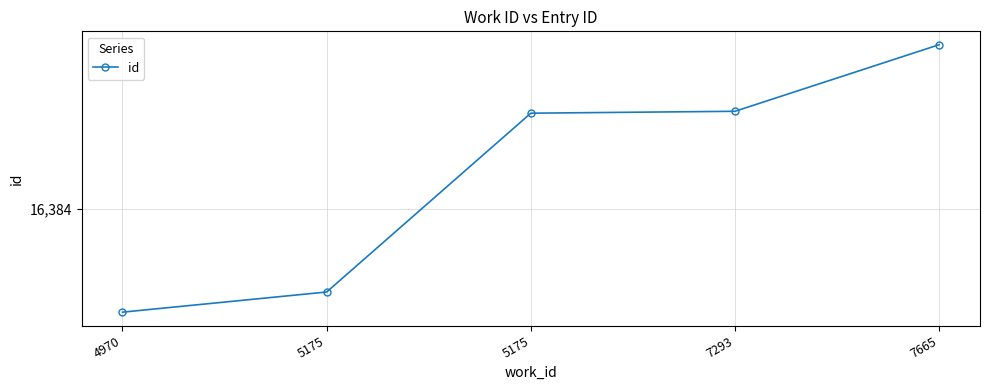

At which label does the data first exceed 19788?

7293